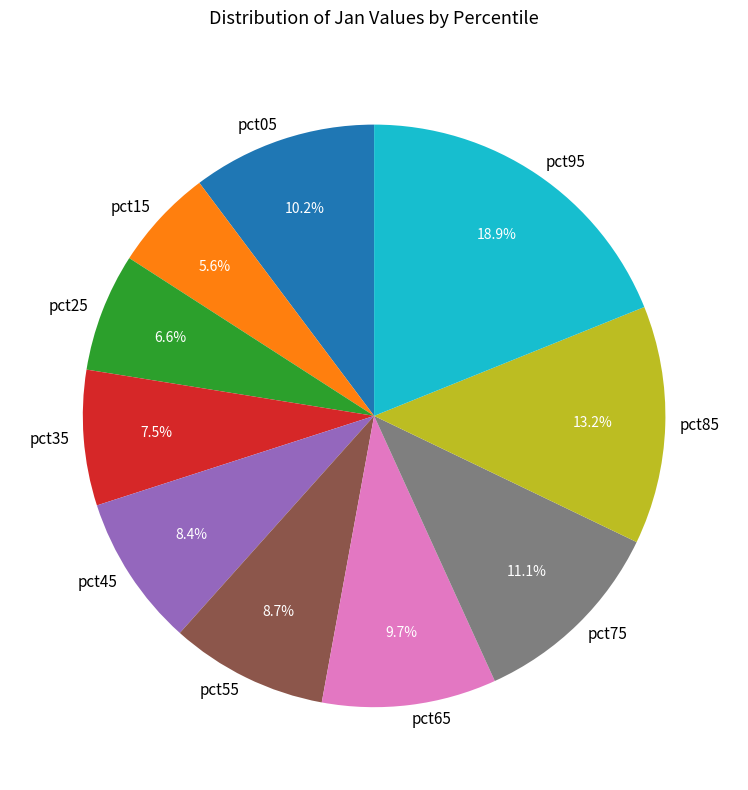

Count the number of slices in the pie.

10